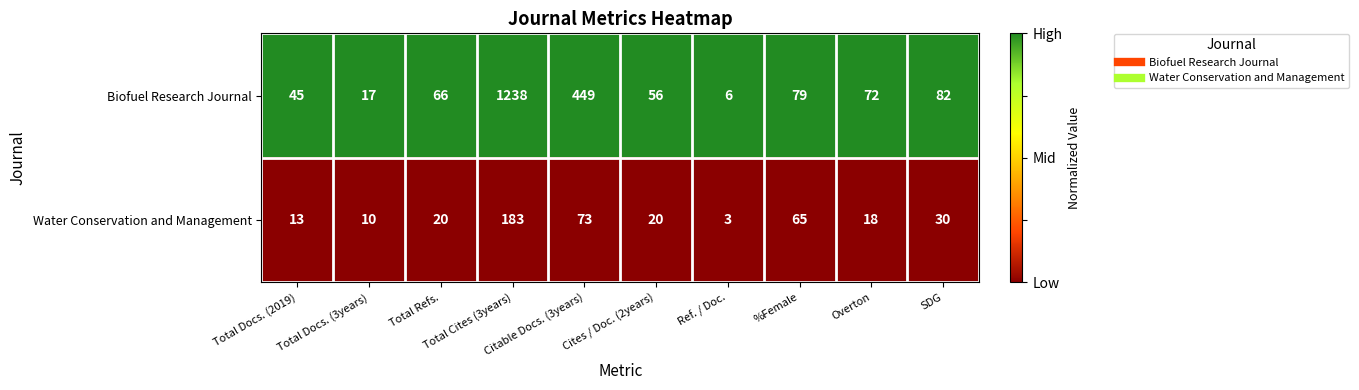

Between Total Docs. (2019) and Total Refs., which series saw the biggest shift?

Biofuel Research Journal